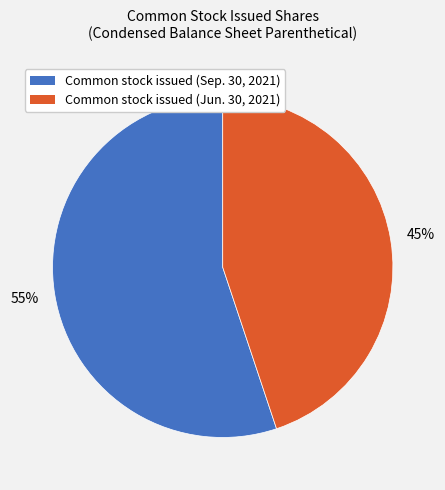

Is it true that Common stock issued (Jun. 30, 2021) is 45% of the pie?

True